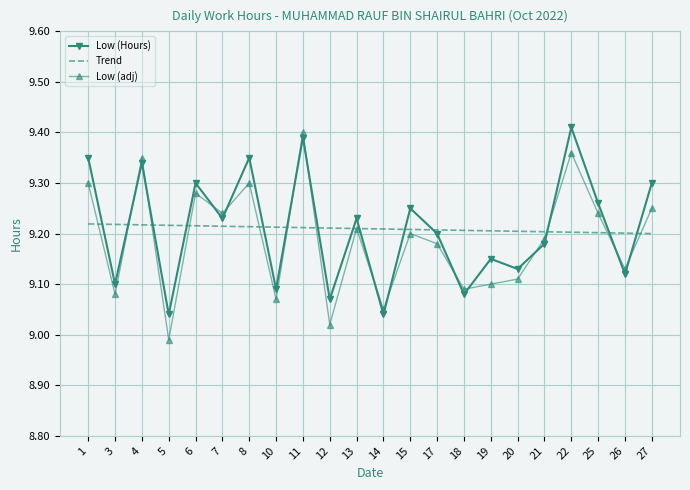

Which category has the lowest value across all series?

5